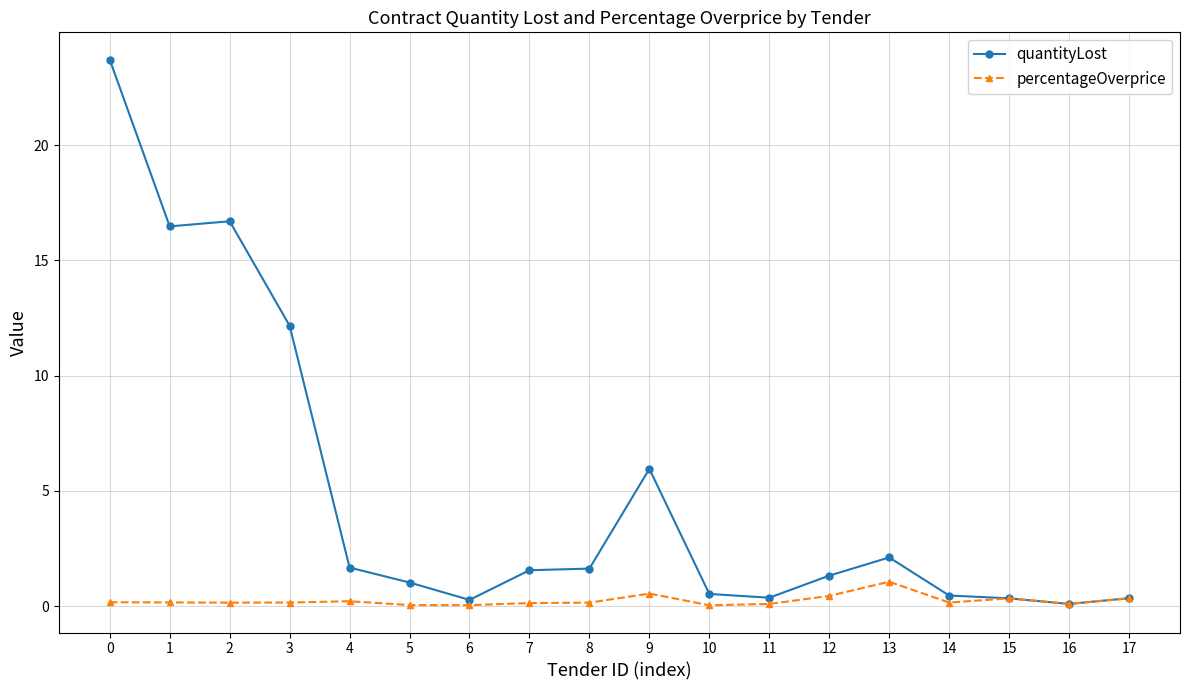

What is the difference between the percentageOverprice values at 0 and 12?

0.3